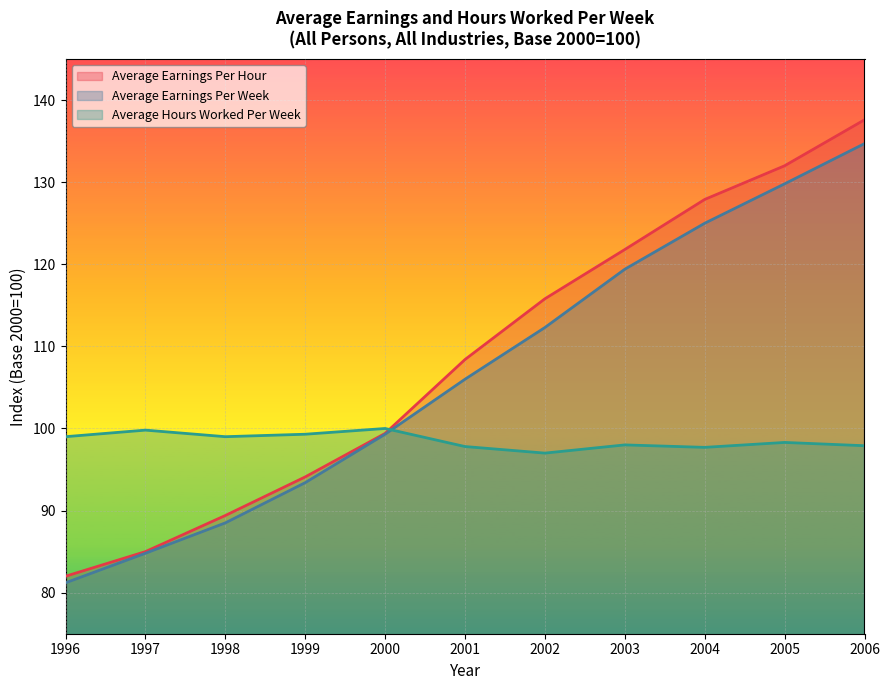

How many lines are shown in the chart?

3